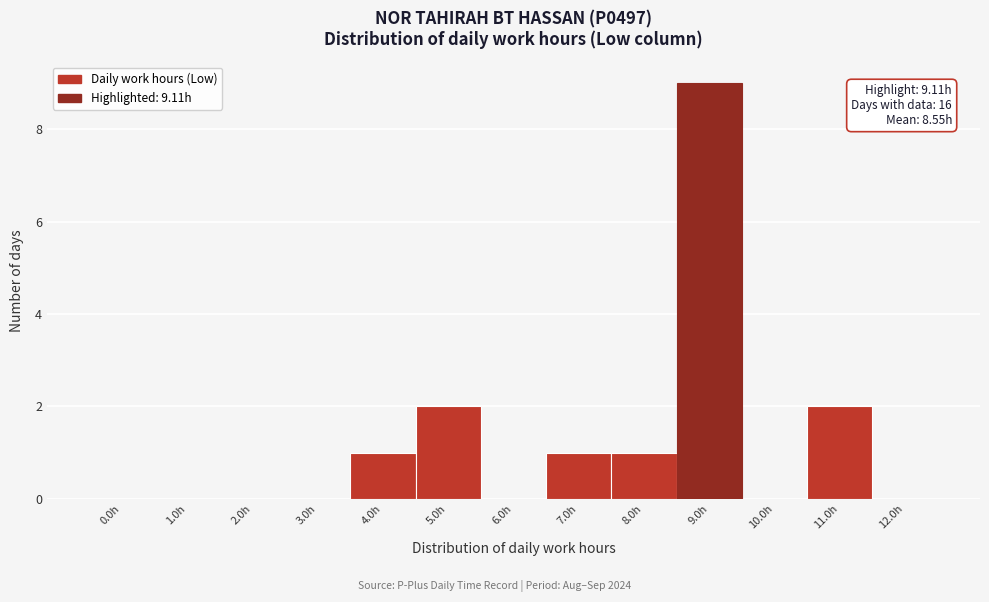

Reading left to right, what are all the values shown in this chart?

0.0h=0	1.0h=0	2.0h=0	3.0h=0	4.0h=1	5.0h=2	6.0h=0	7.0h=1	8.0h=1	9.0h=9	10.0h=0	11.0h=2	12.0h=0